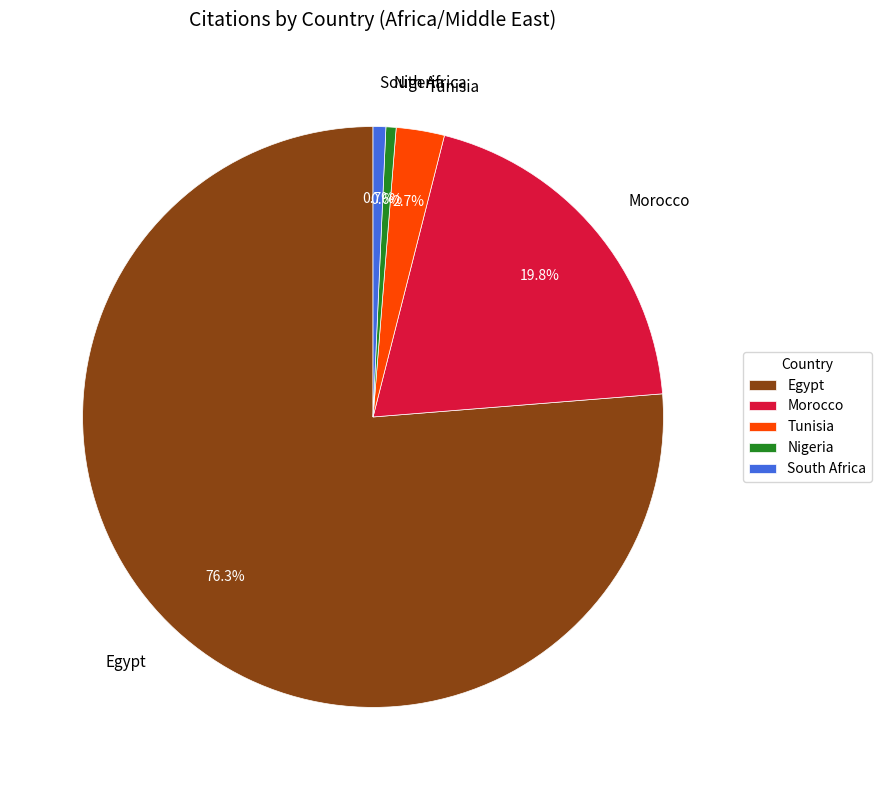

To the nearest percent, what is the average slice percentage?

20%